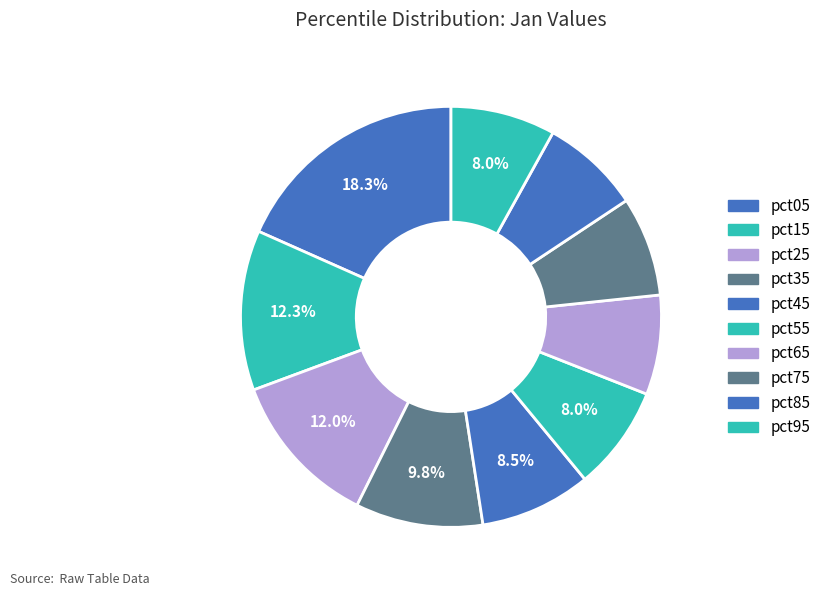

Is there a majority slice in this chart?

No